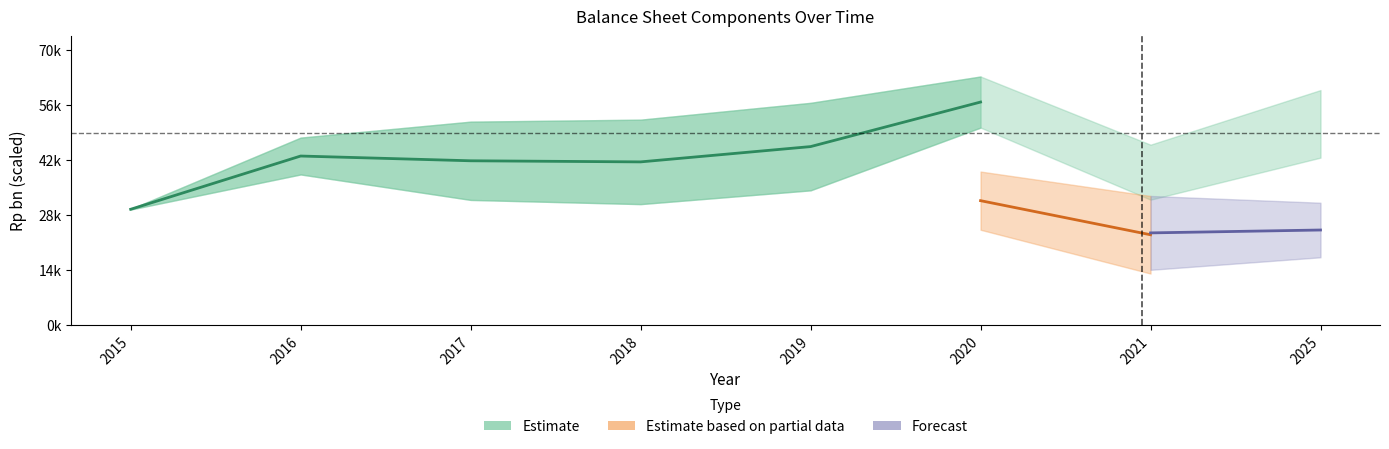

Rank the categories by value from highest to lowest.

2020, 2019, 2016, 2017, 2018, 2015